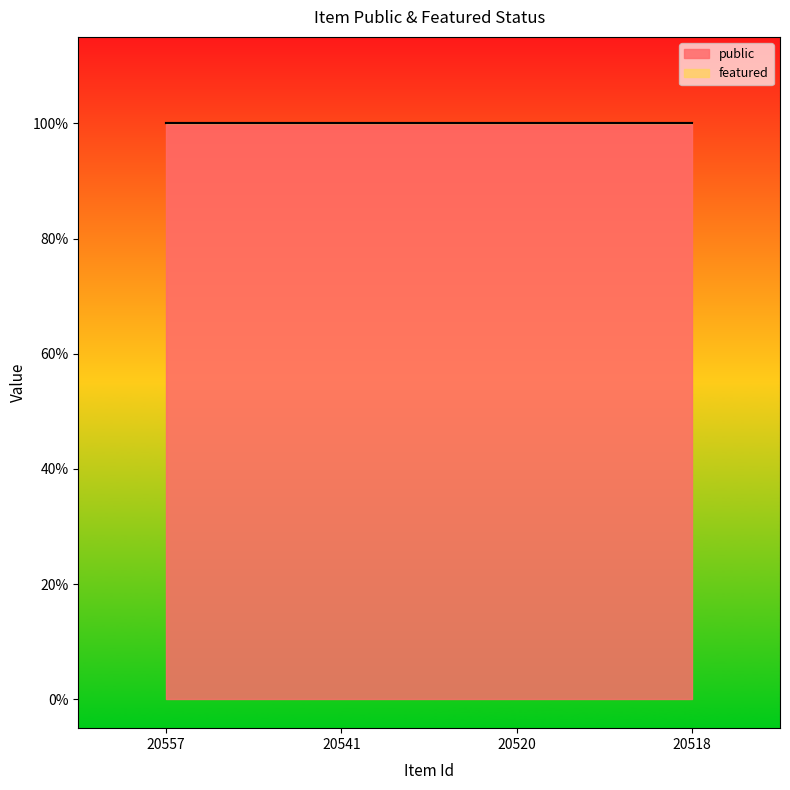

True or false: featured and public cross at least once.

False